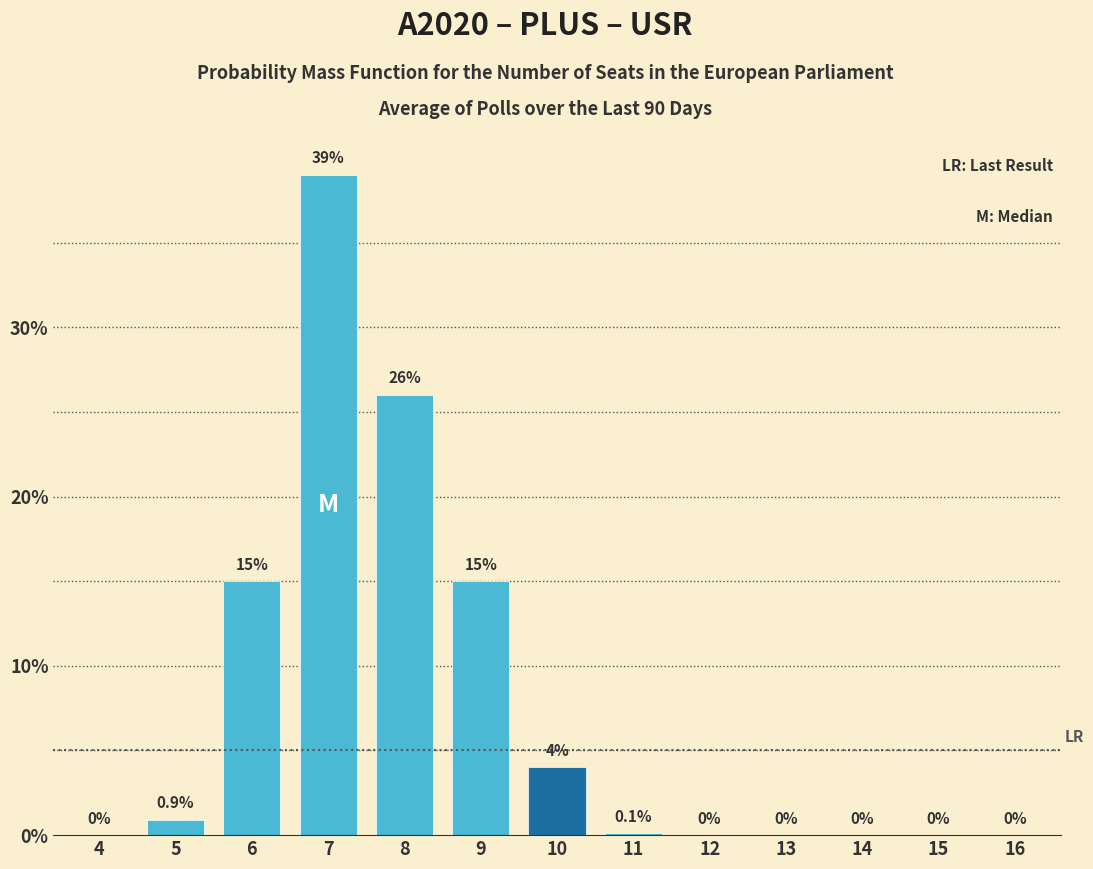

Reading left to right, what are all the values shown in this chart?

4=0.0	5=0.9	6=15.0	7=39.0	8=26.0	9=15.0	10=4.0	11=0.1	12=0.0	13=0.0	14=0.0	15=0.0	16=0.0